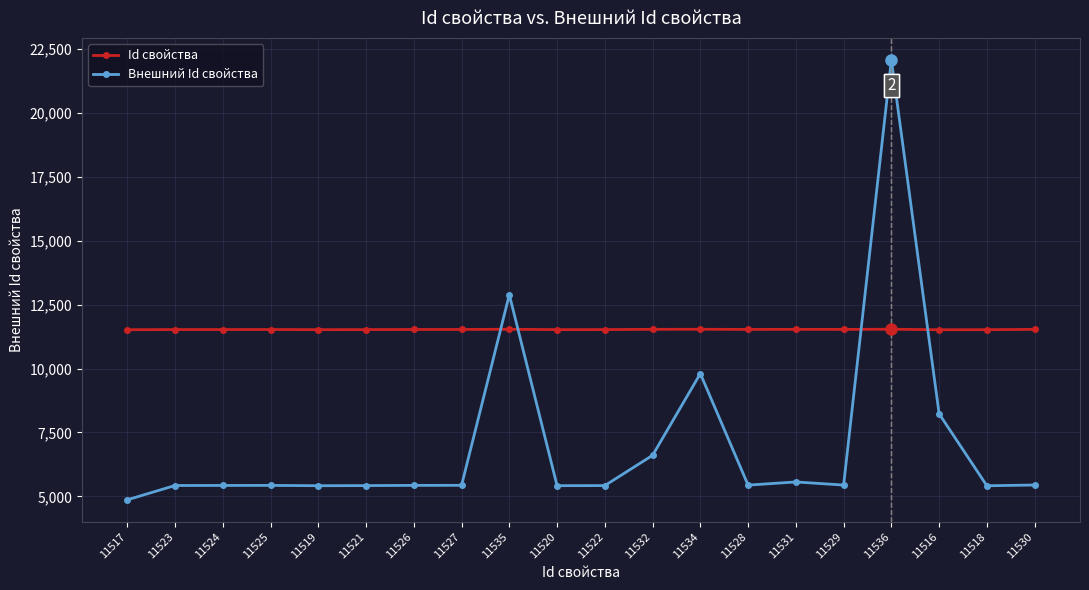

What is the sum of the Внешний Id свойства values at 11517 and 11532?

11469